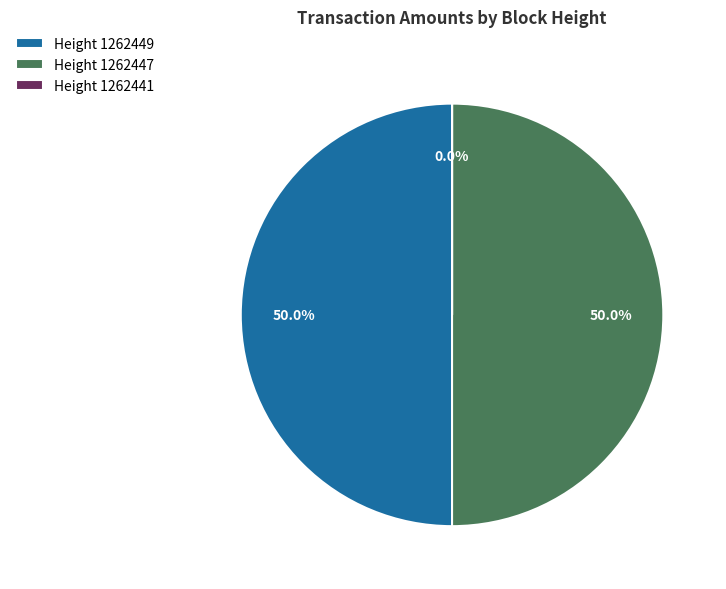

Is the sum of Height 1262449 and Height 1262447 greater than half?

Yes